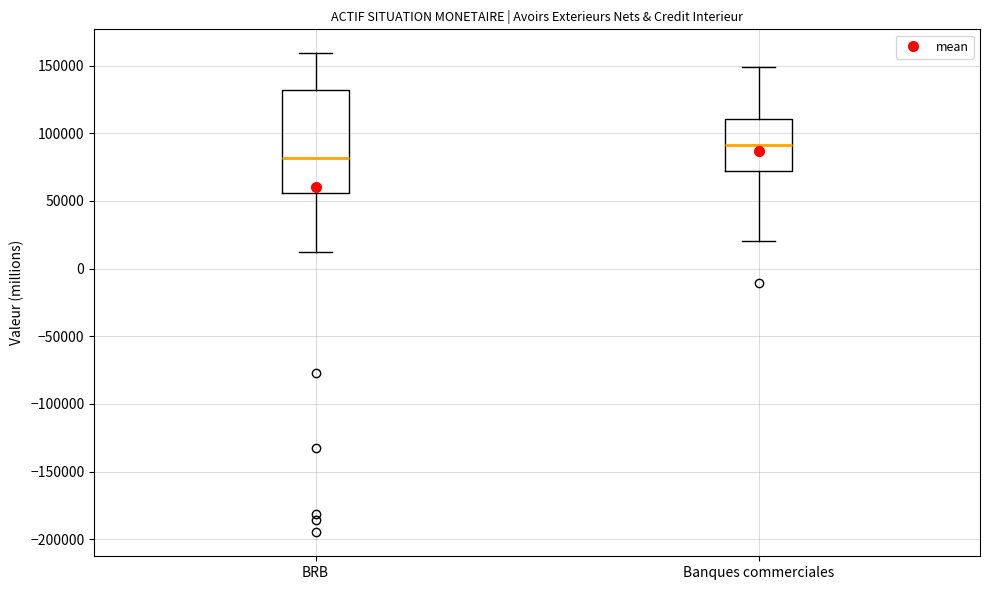

Which box has the lowest median line?

BRB